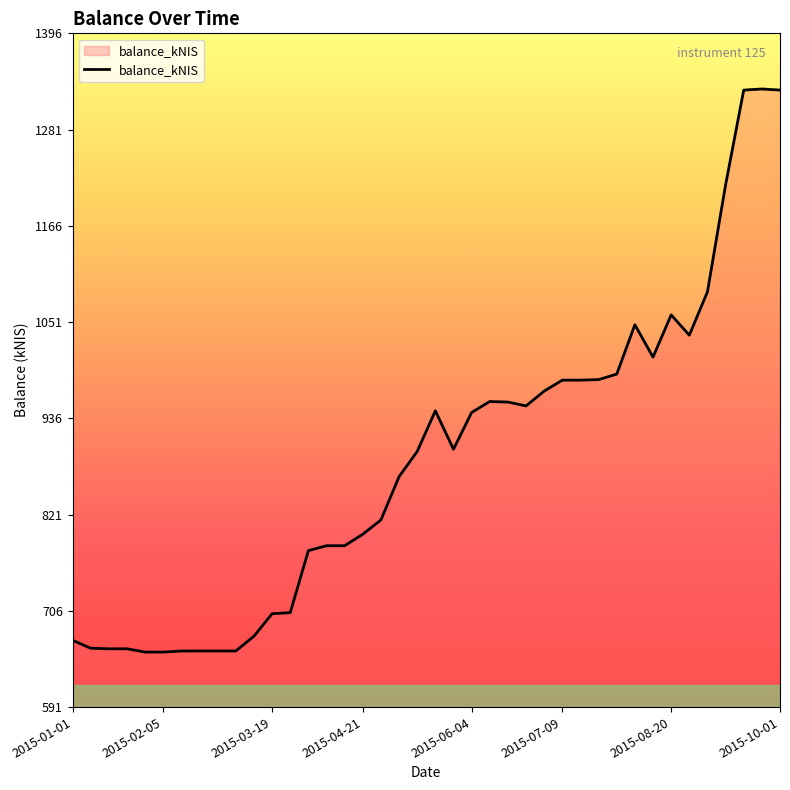

True or false: the data has more than 2 interior local peaks.

True